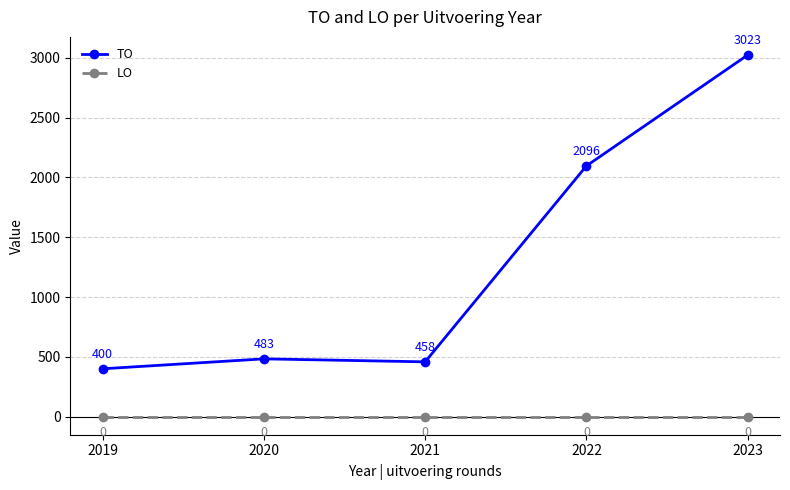

How many categories are shown in the chart?

5